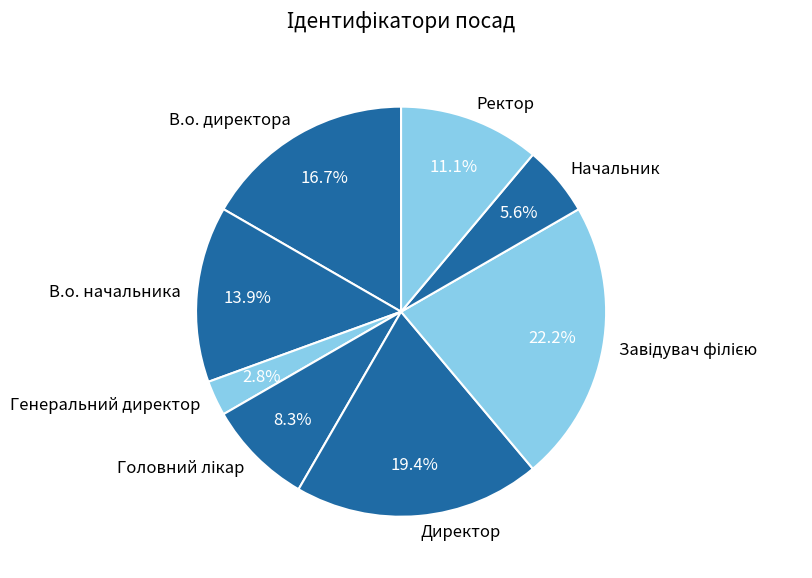

Count the number of slices in the pie.

8